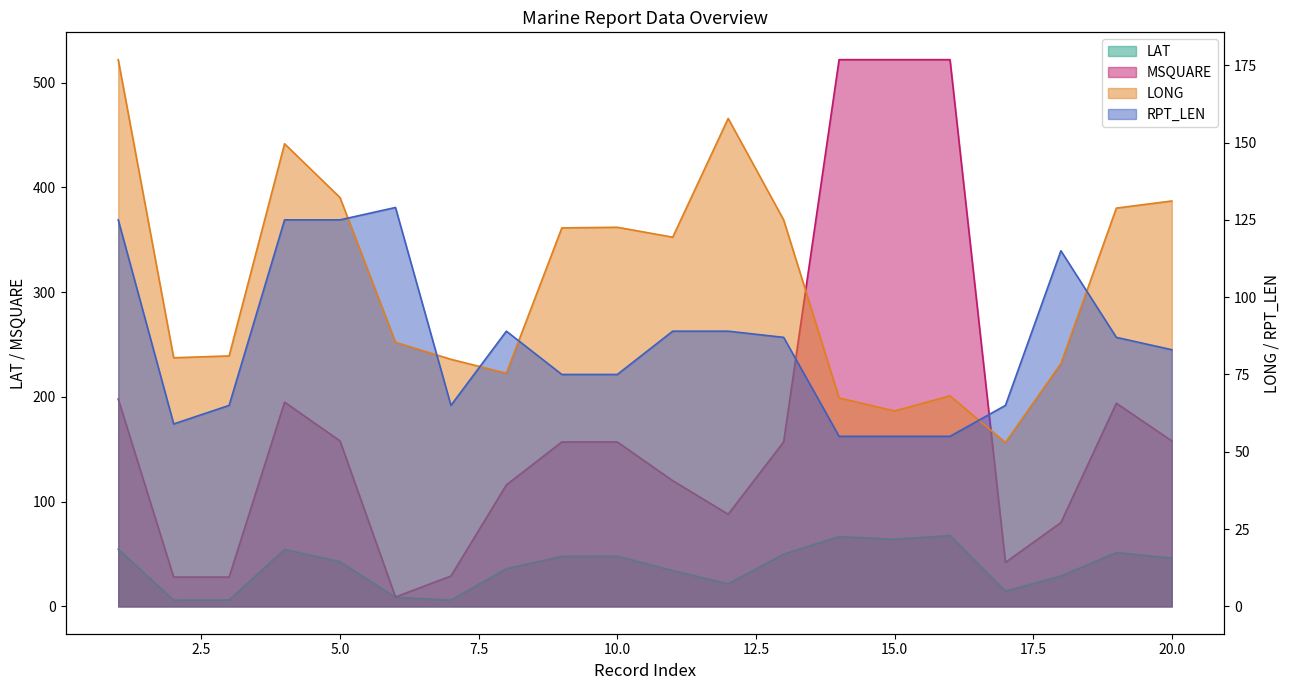

Where is the first local maximum for LONG?

4